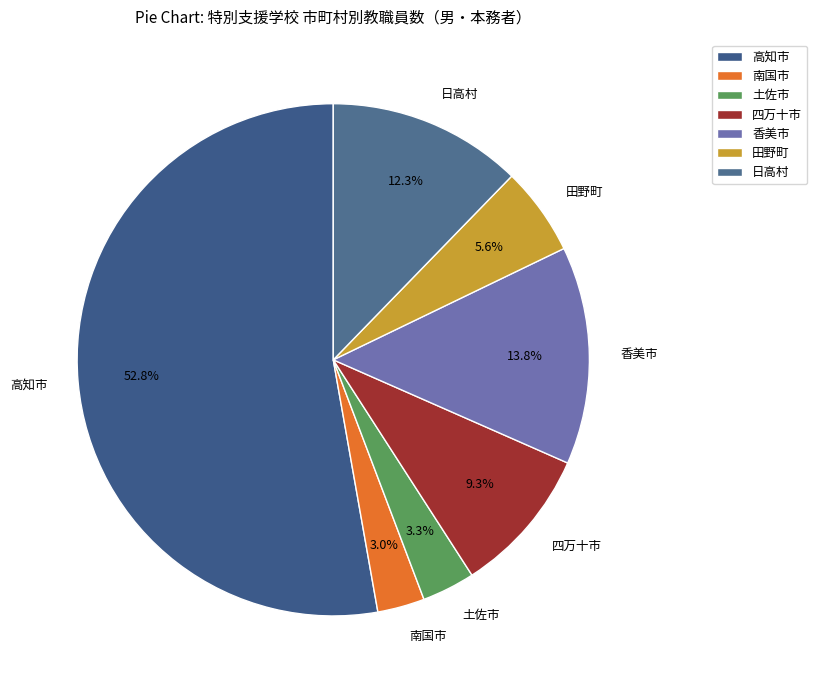

To the nearest percent, what is the average slice percentage?

14%